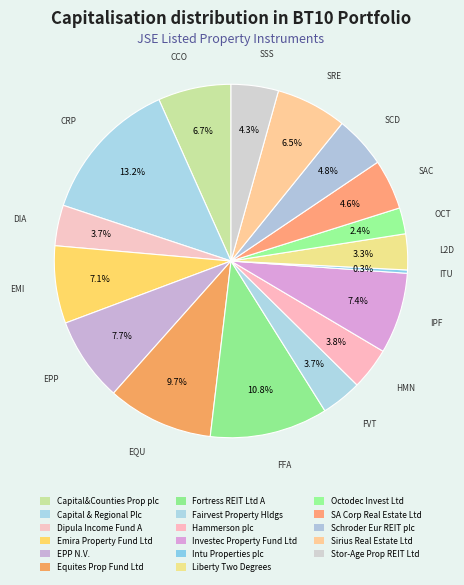

Which slice is the smallest?

Intu Properties plc